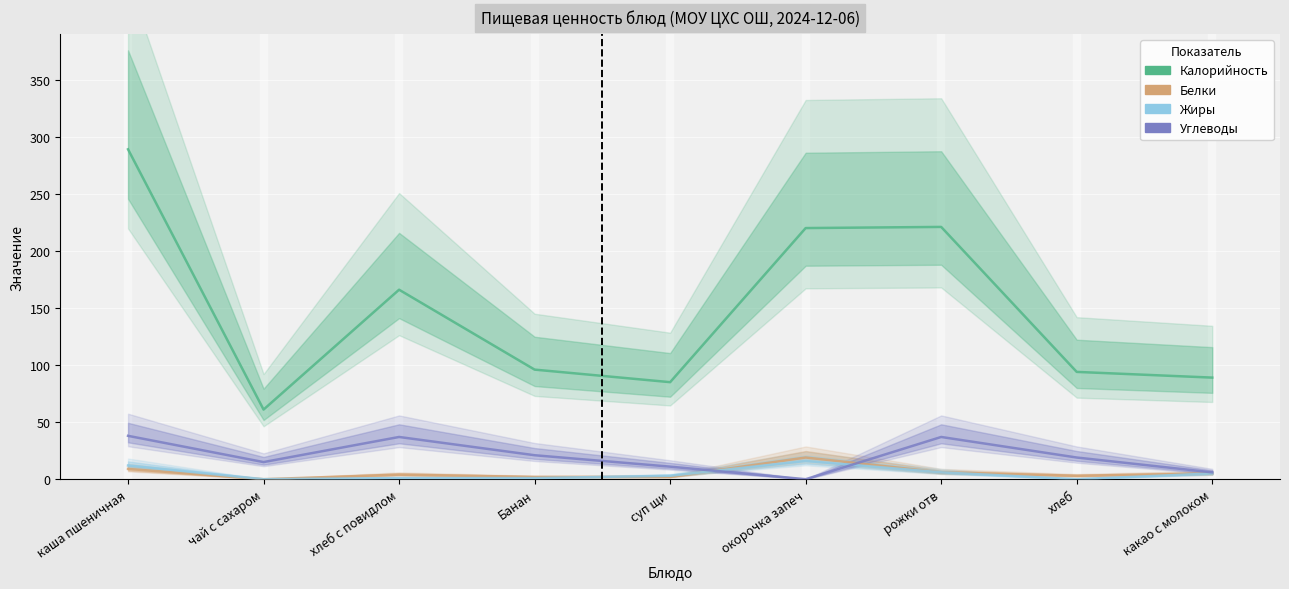

How many values in Жиры are above zero?

7